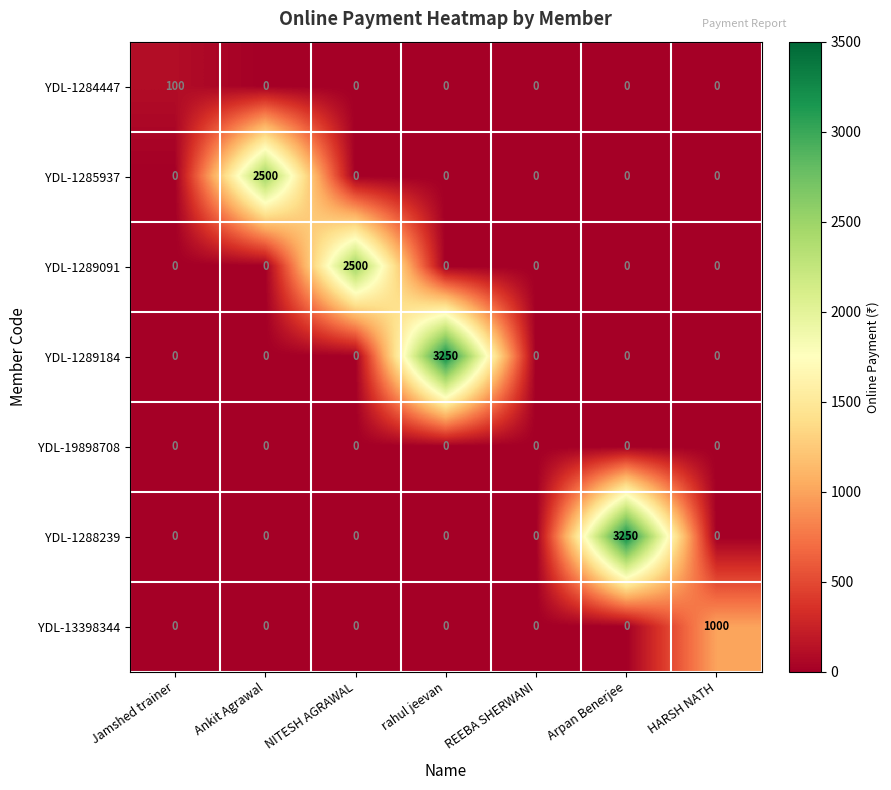

The YDL-1284447 series shows 47 at REEBA SHERWANI. True or false?

False